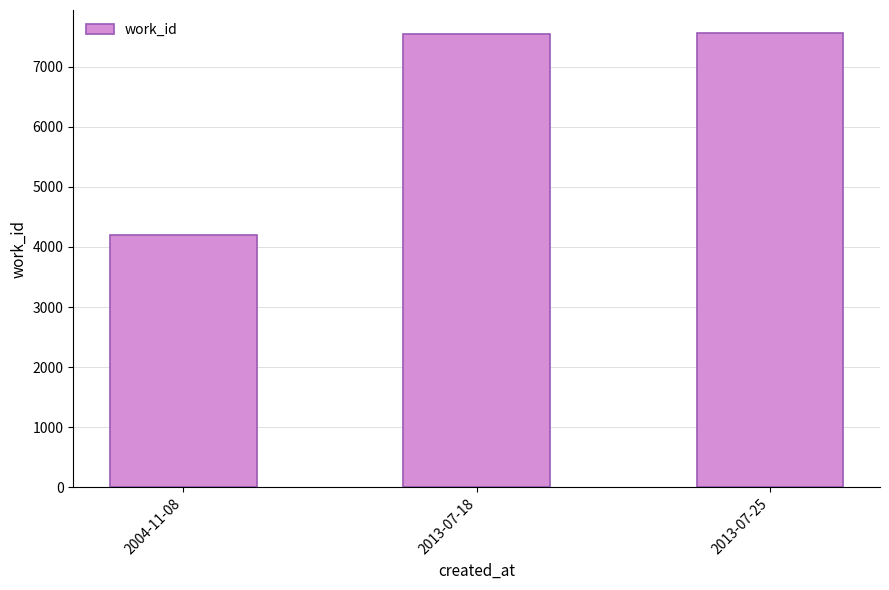

How many series are shown in this chart?

1